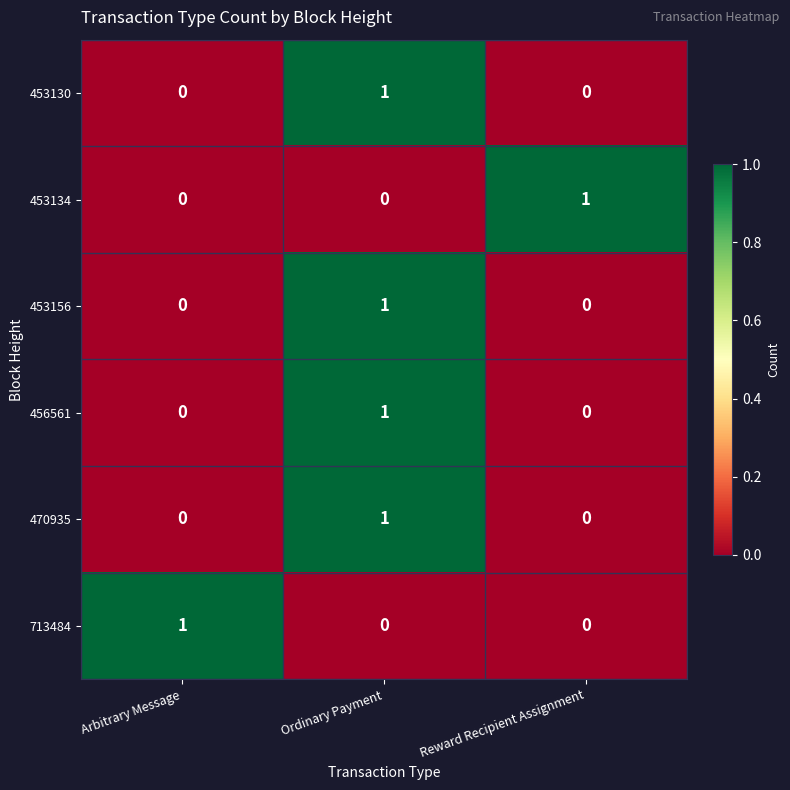

Reading left to right, what are all the values shown in this chart?

453130: Arbitrary Message=0	Ordinary Payment=1	Reward Recipient Assignment=0
453134: Arbitrary Message=0	Ordinary Payment=0	Reward Recipient Assignment=1
453156: Arbitrary Message=0	Ordinary Payment=1	Reward Recipient Assignment=0
456561: Arbitrary Message=0	Ordinary Payment=1	Reward Recipient Assignment=0
470935: Arbitrary Message=0	Ordinary Payment=1	Reward Recipient Assignment=0
713484: Arbitrary Message=1	Ordinary Payment=0	Reward Recipient Assignment=0